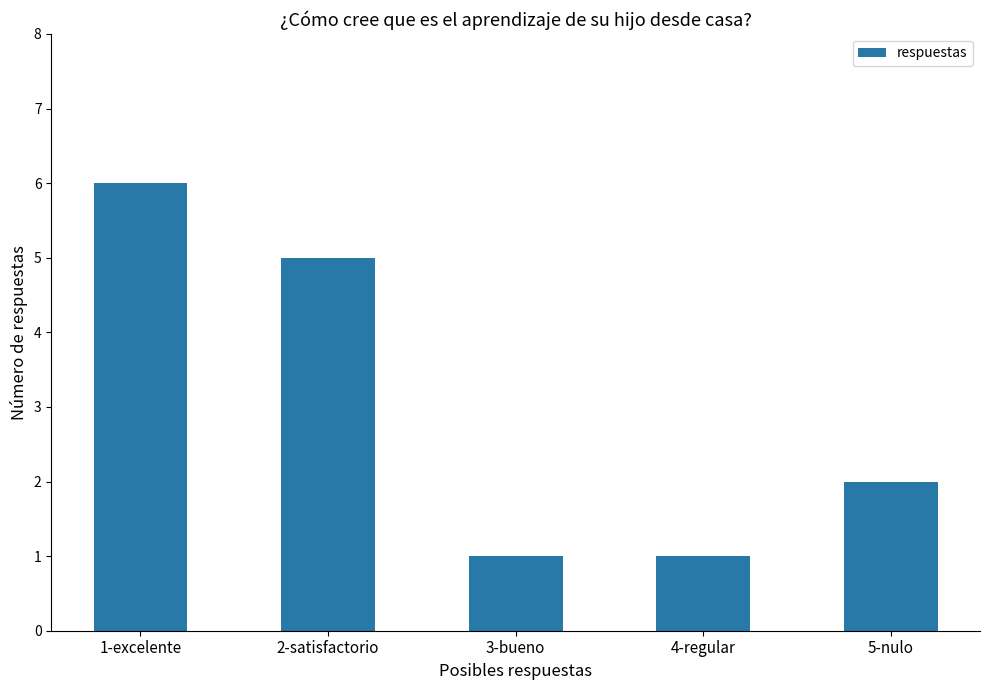

What is the difference between the values at 1-excelente and 3-bueno?

5